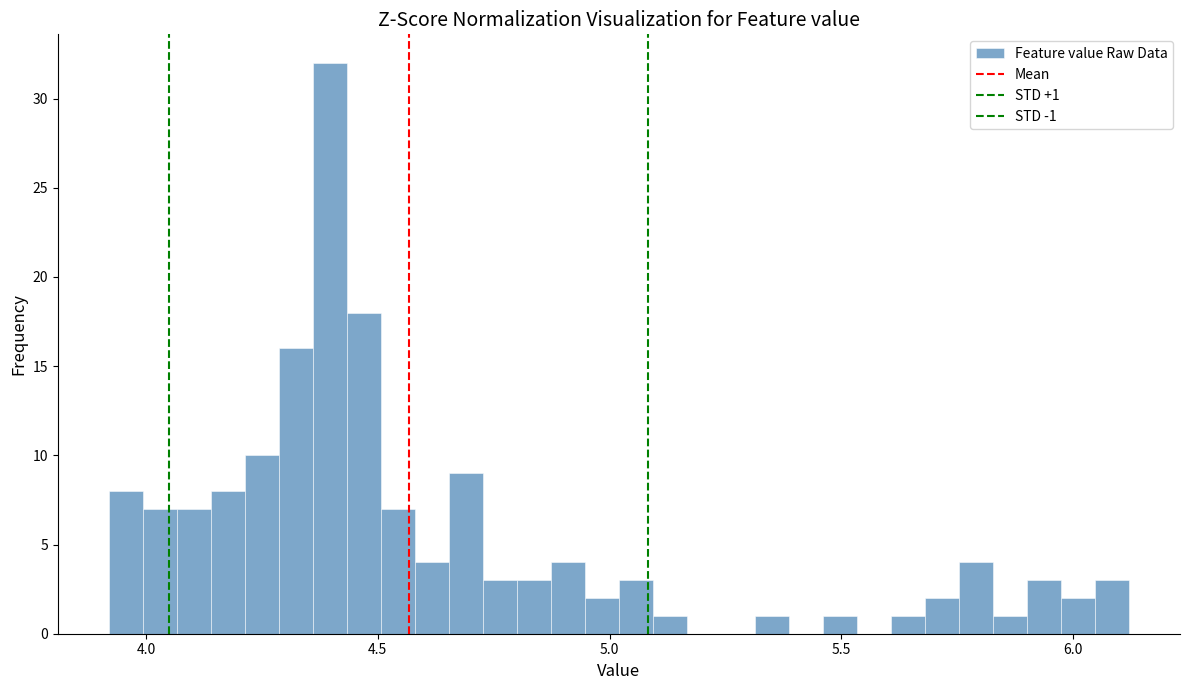

Read against the x-axis, roughly where is the centre of the tallest bar?

4.40